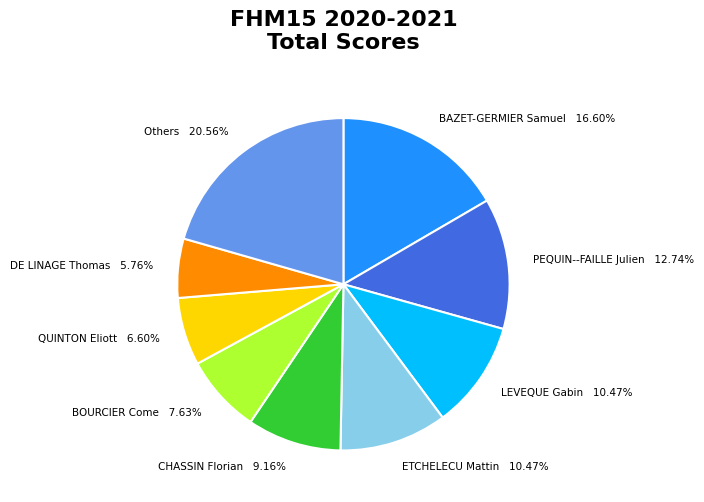

Is there any slice that represents more than half of the pie?

No